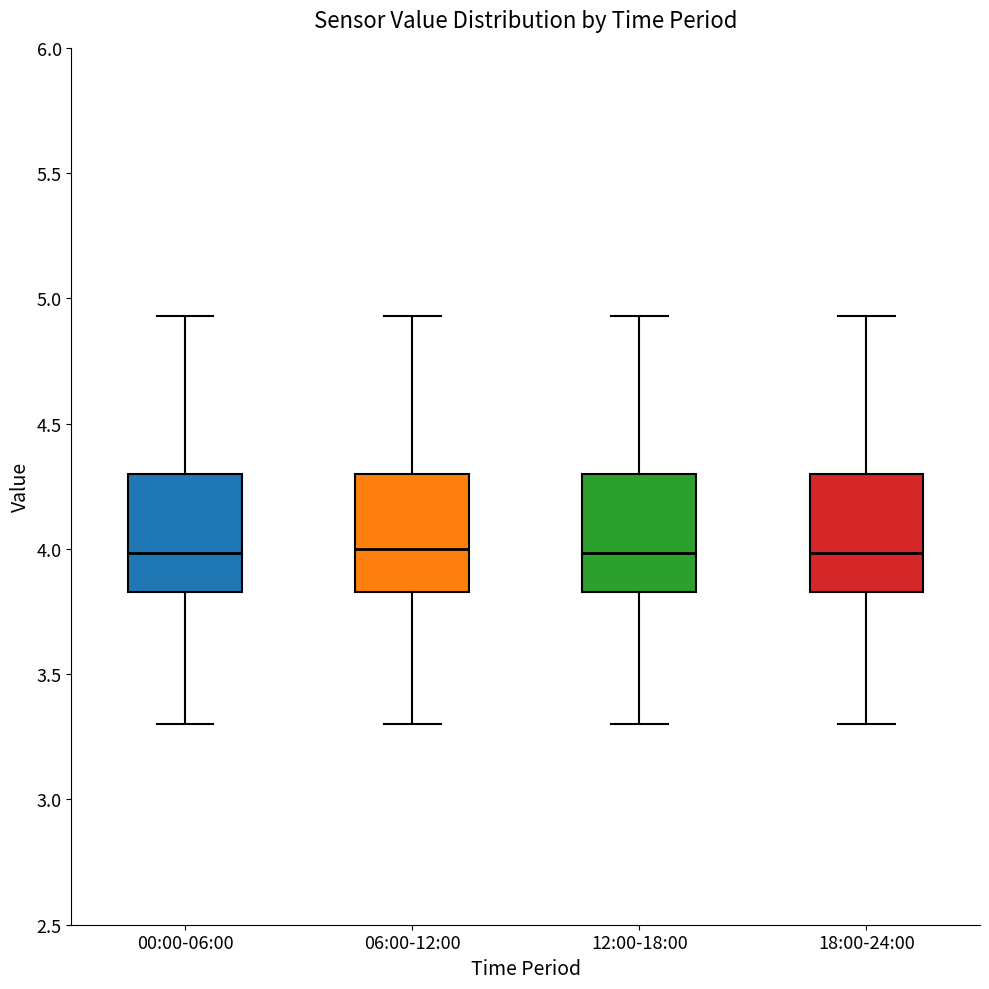

Reading left to right, read every box against the y-axis: the position of its median line, the range the box covers, and the ends of its whiskers. The values are not printed on the chart, so give them approximately, as read against the axis.

00:00-06:00: median 4.00, box 3.85 to 4.30, whiskers 3.30 to 4.95
06:00-12:00: median 4.00, box 3.85 to 4.30, whiskers 3.30 to 4.95
12:00-18:00: median 4.00, box 3.85 to 4.30, whiskers 3.30 to 4.95
18:00-24:00: median 4.00, box 3.85 to 4.30, whiskers 3.30 to 4.95